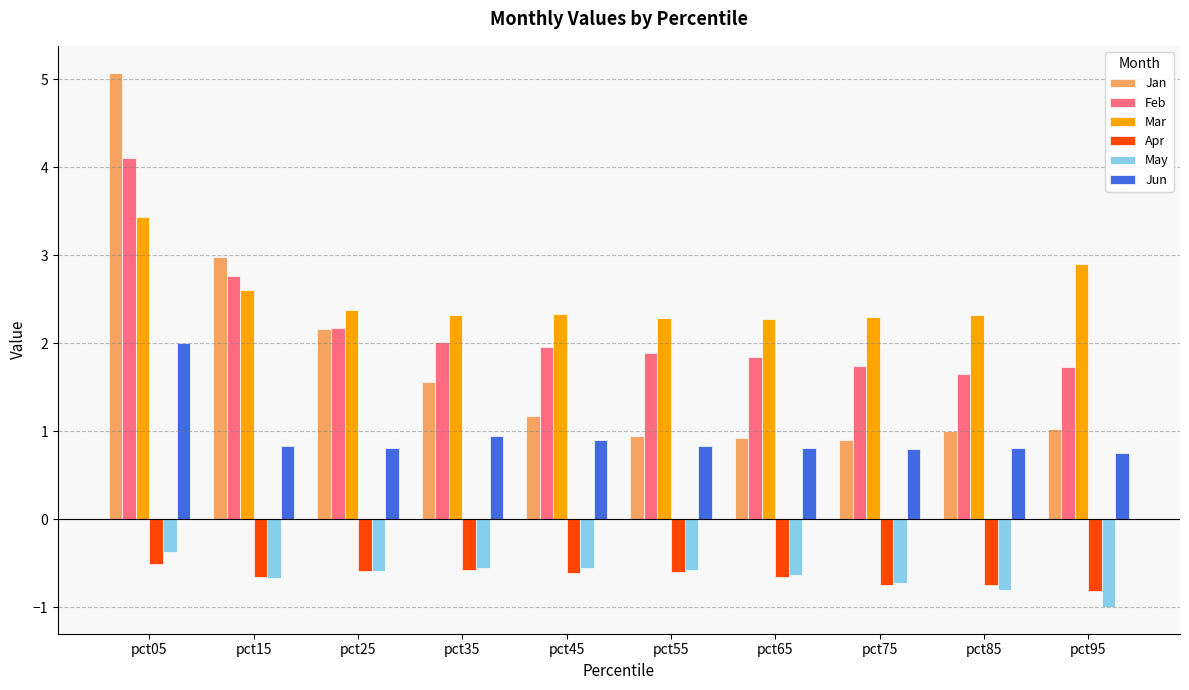

Where is May nearest to the value 0?

pct05